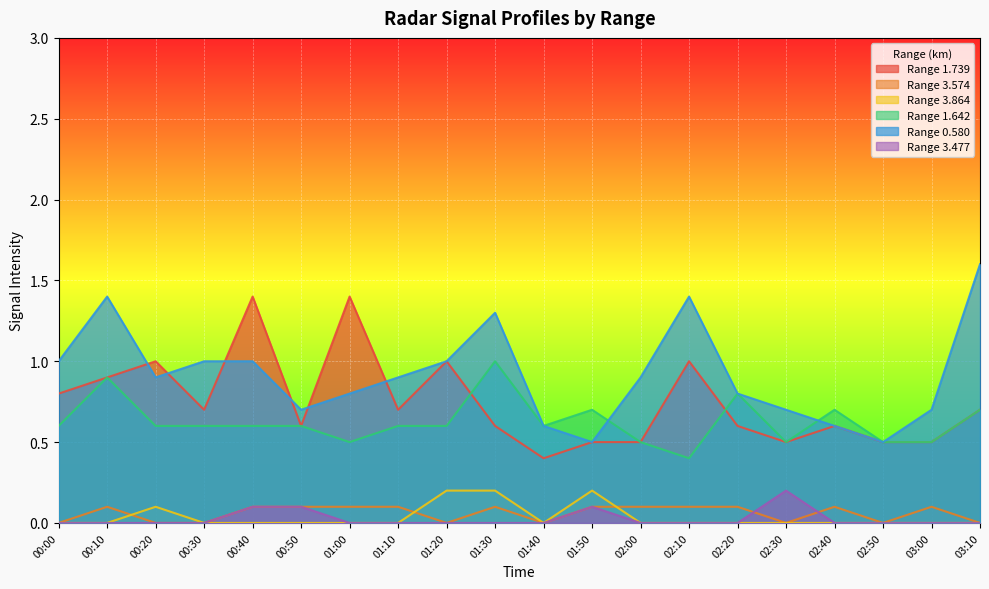

Count the number of data series in this chart.

6